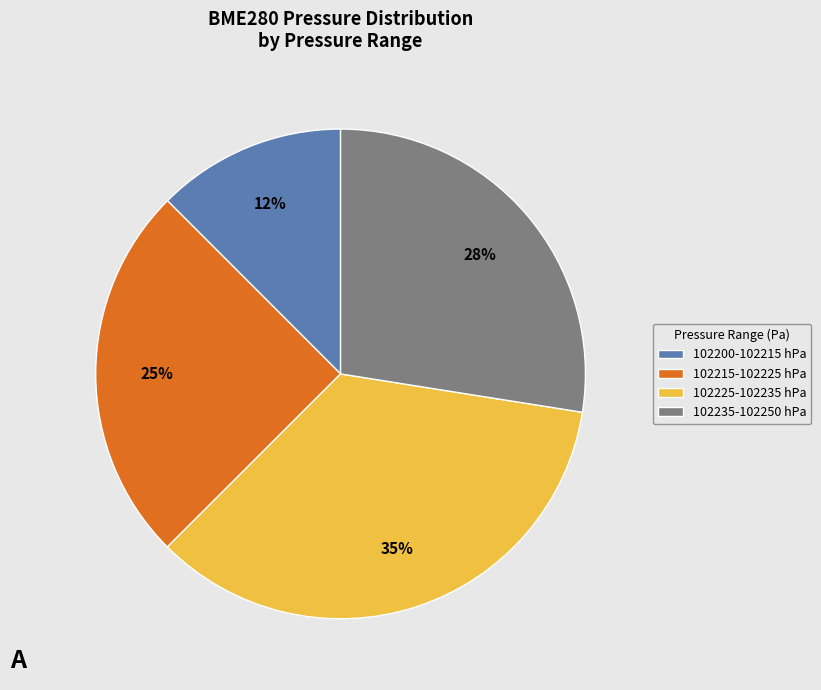

Which has a higher value, 102225-102235 hPa or 102235-102250 hPa?

102225-102235 hPa